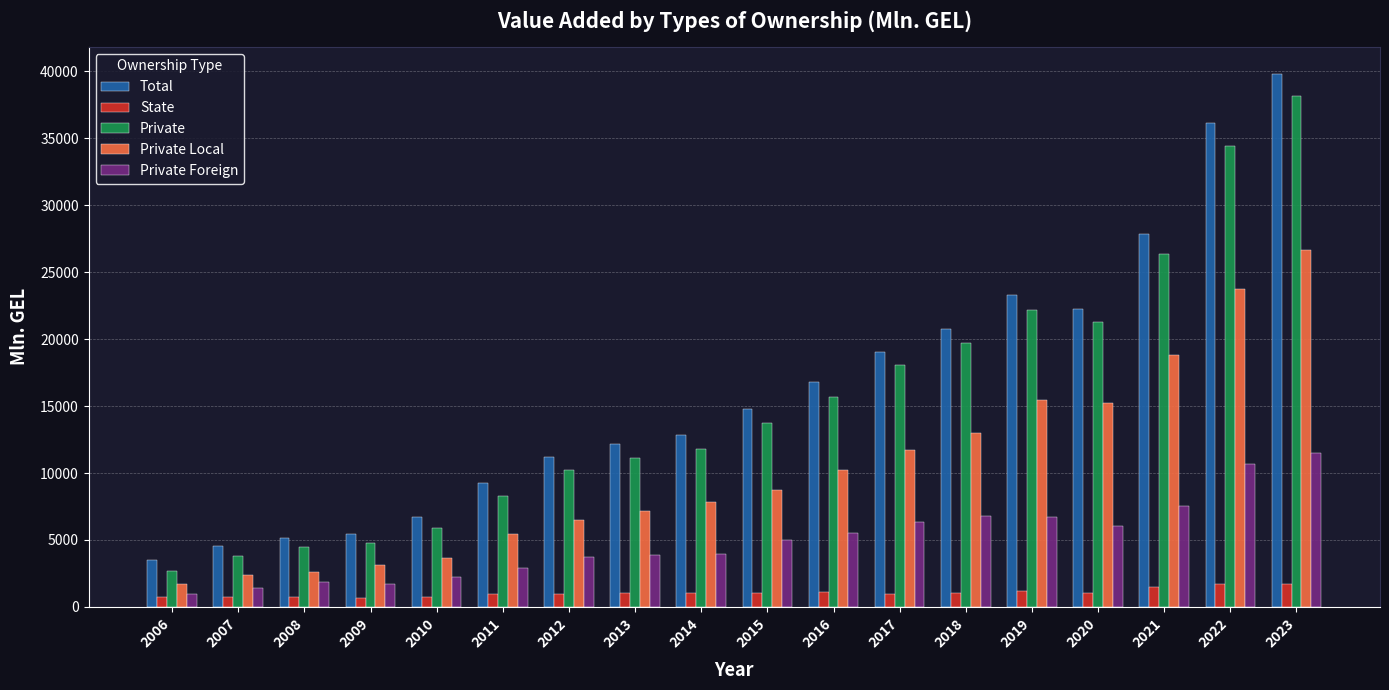

What is the value of the State bar at the 11th from the left?

1077.7